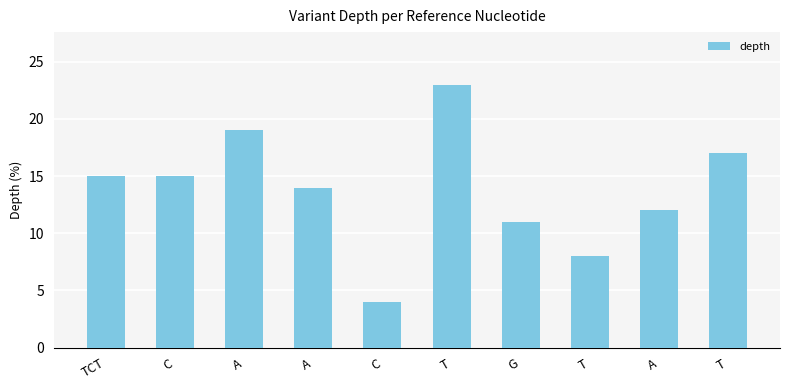

The chart shows a value of 18 at A. True or false?

False